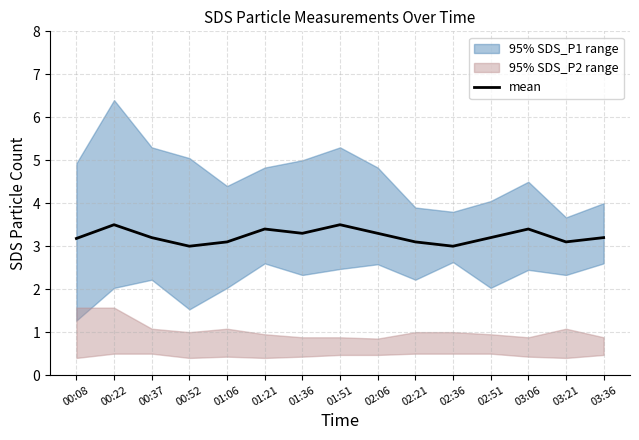

What is the maximum value for mean?

3.5